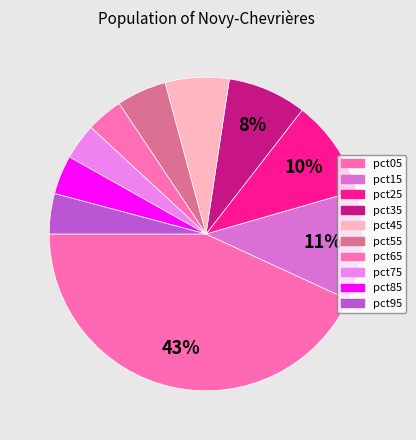

How many slices are in this pie chart?

10